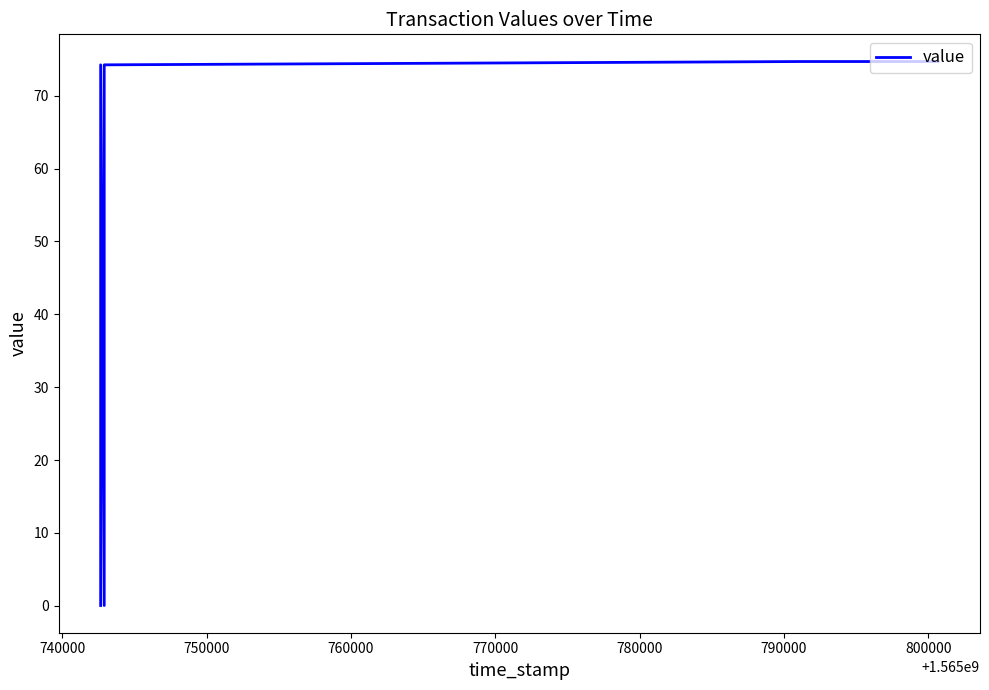

What is the difference between the second highest and second lowest values?

74.7